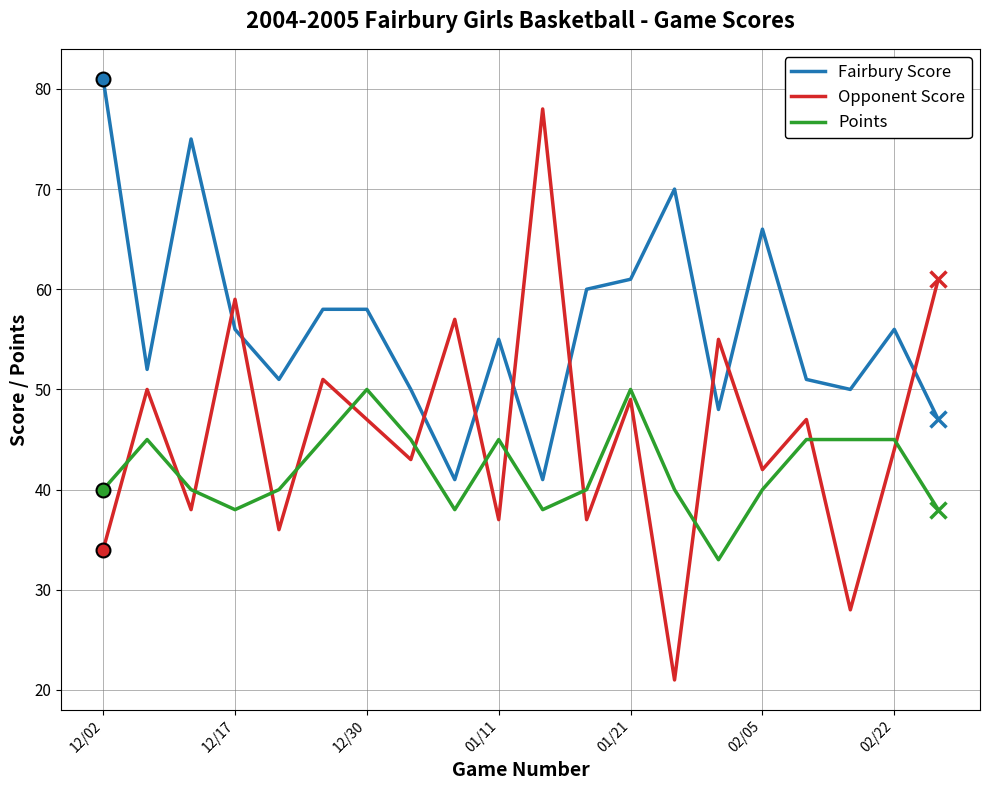

What is the difference between the maximum and minimum values in the Opponent Score series?

57